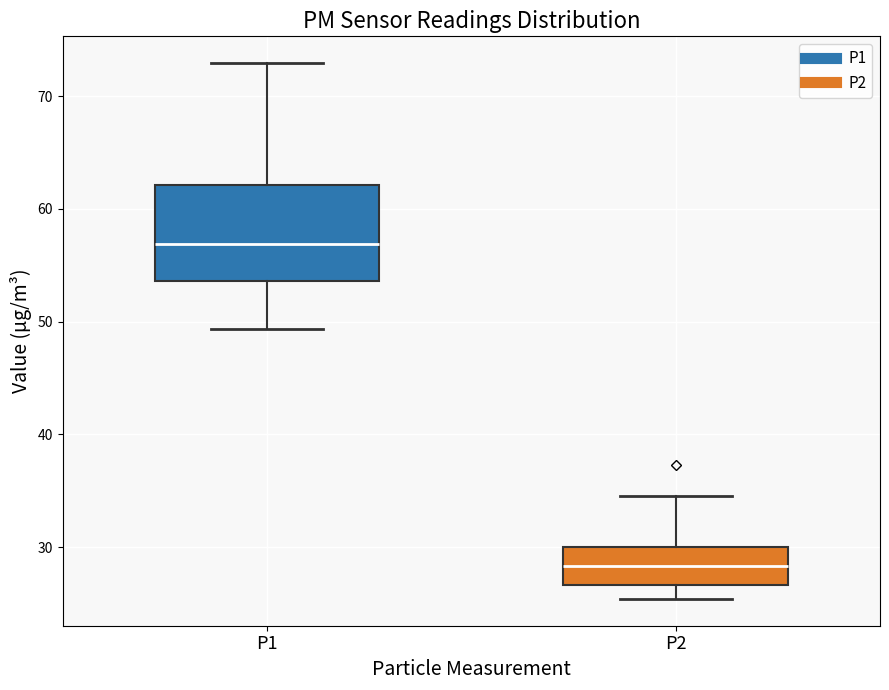

Comparing the boxes themselves (not the whiskers), which one is the tallest?

P1